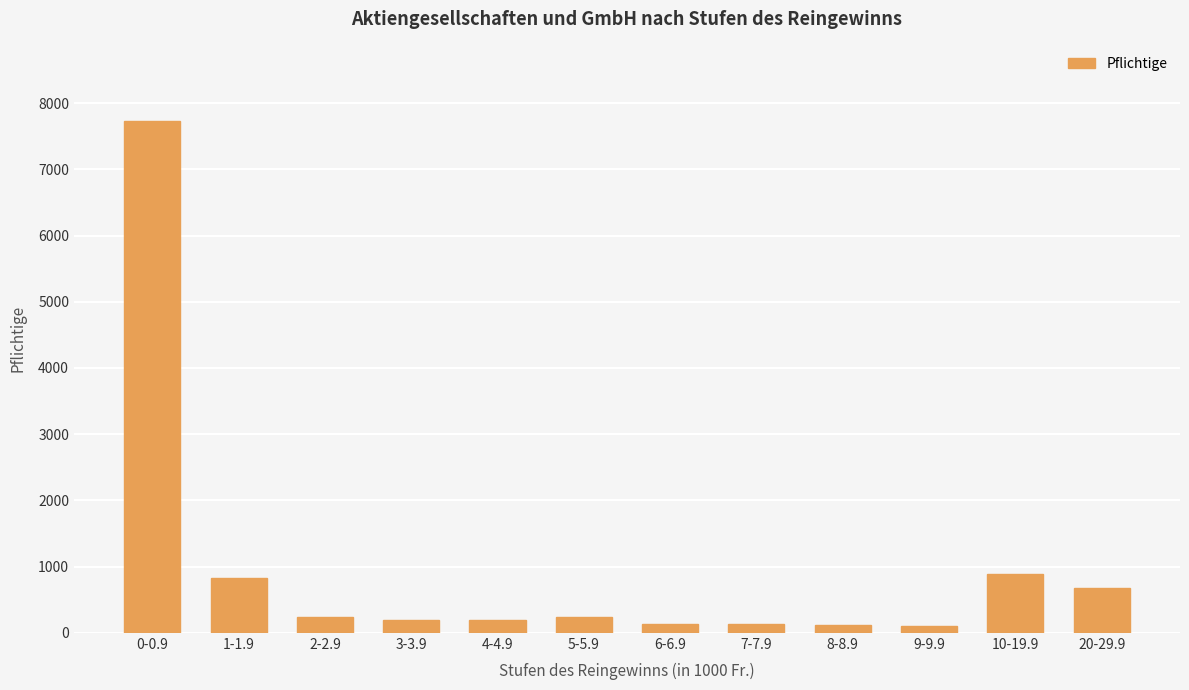

At which label does the data first exceed 239?

0-0.9